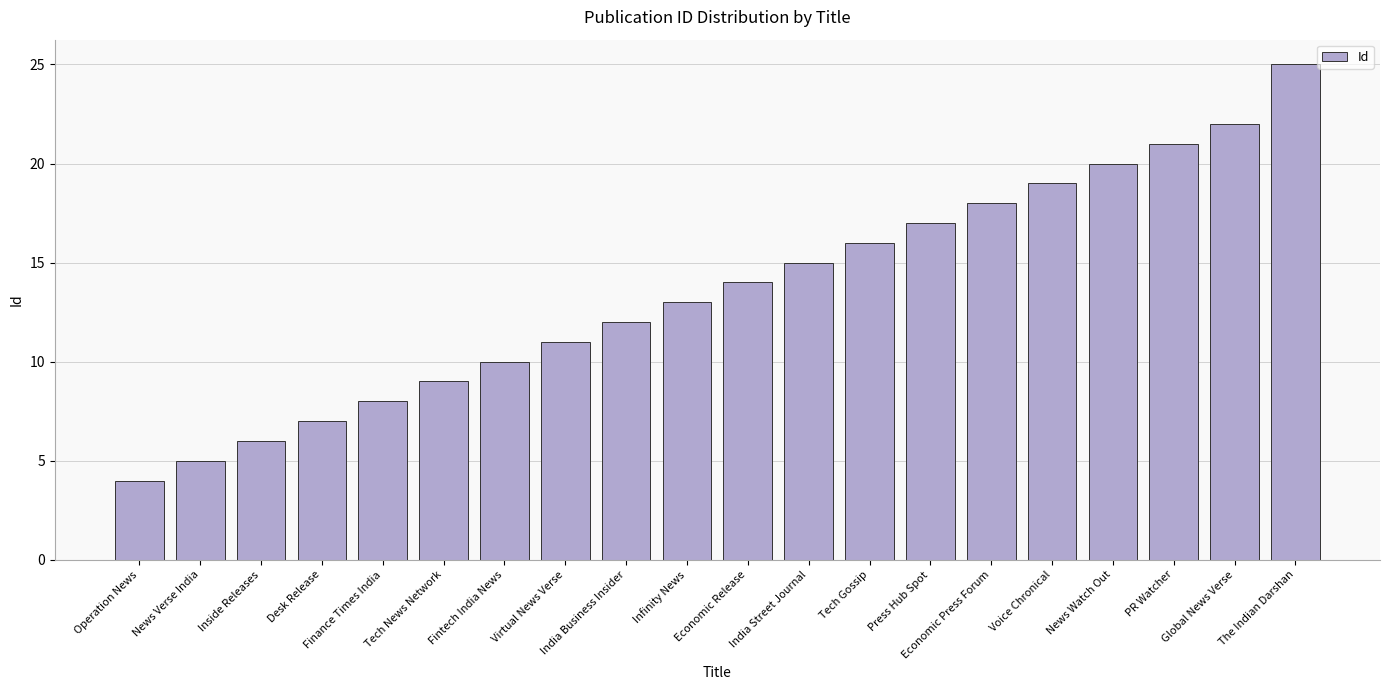

How many bars are there in total?

20